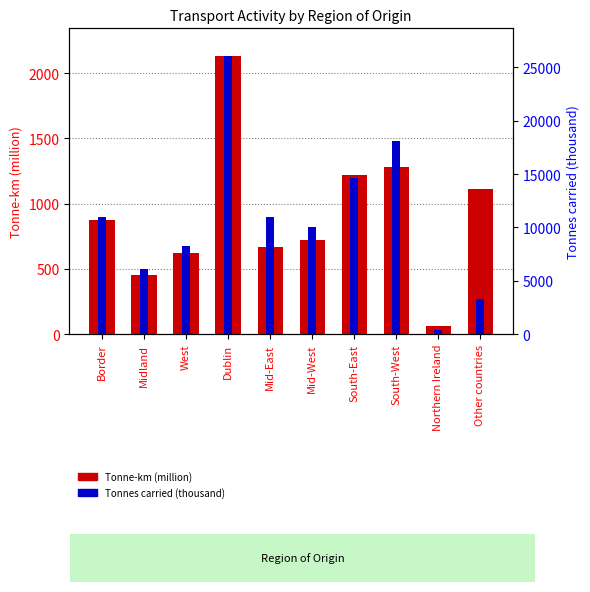

Reading left to right, list all the values displayed in this chart.

Tonne-km (million): 873	456	620	2130	667	719	1218	1280	58	1115
Tonnes carried (thousand): 10953	6142	8300	26060	11006	9997	14622	18088	413	3250